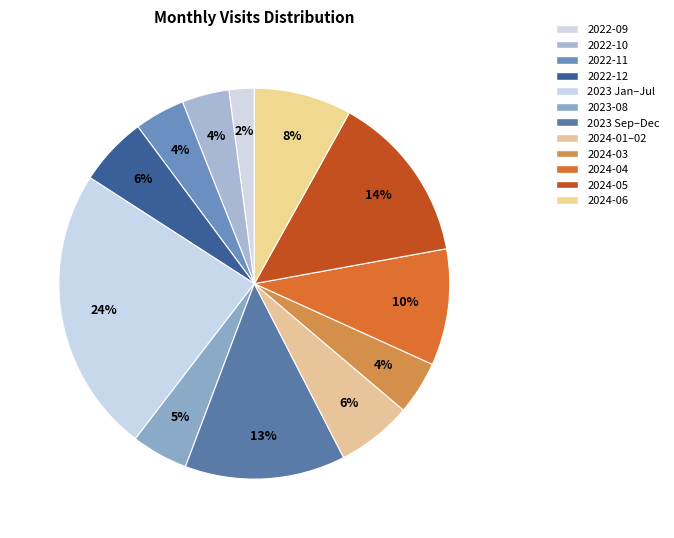

Is 2022-10 the majority of the pie?

No